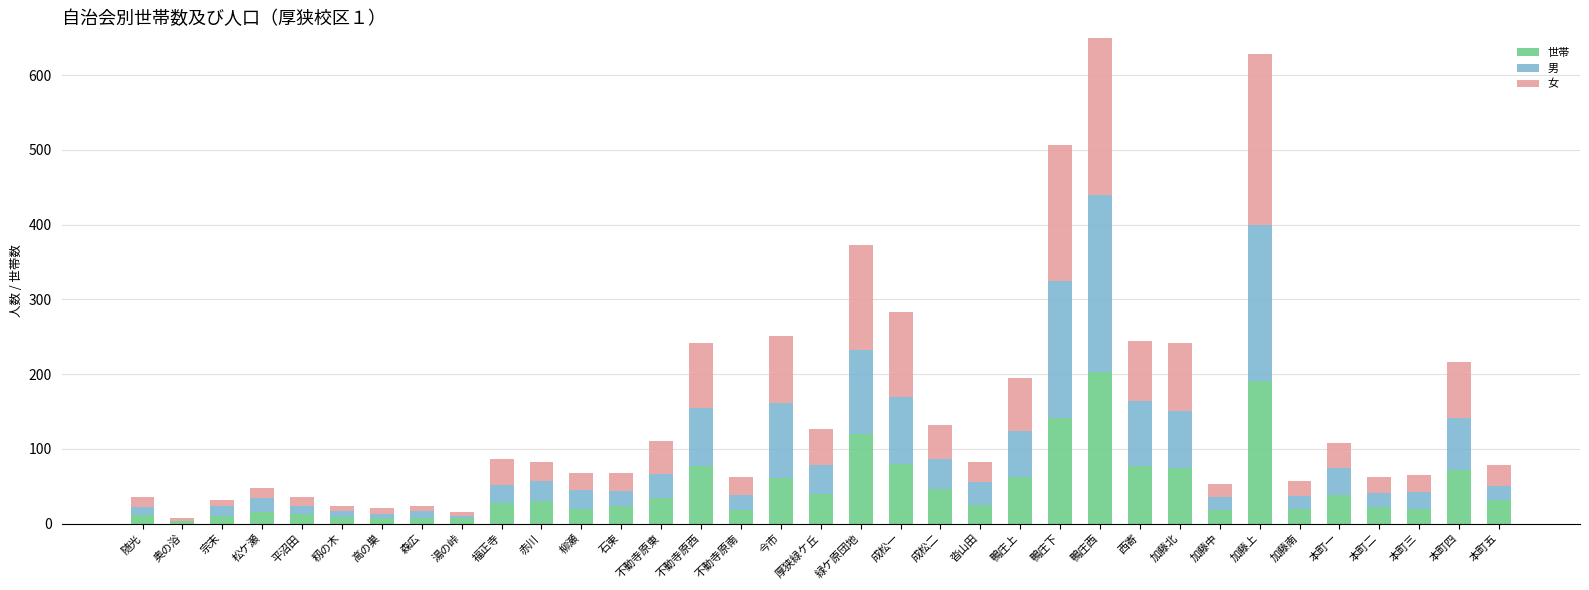

True or false: 男 has a value of 20 at 不動寺原南.

True